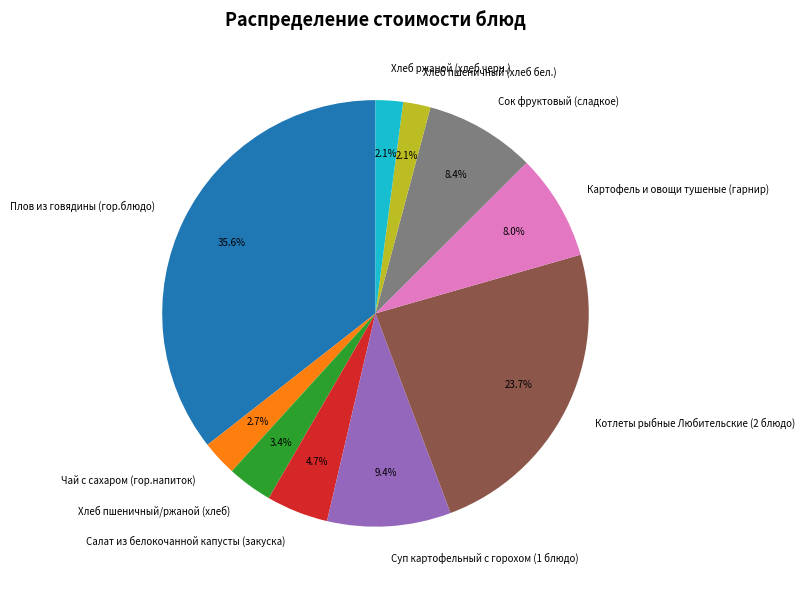

How many slices are in this pie chart?

10